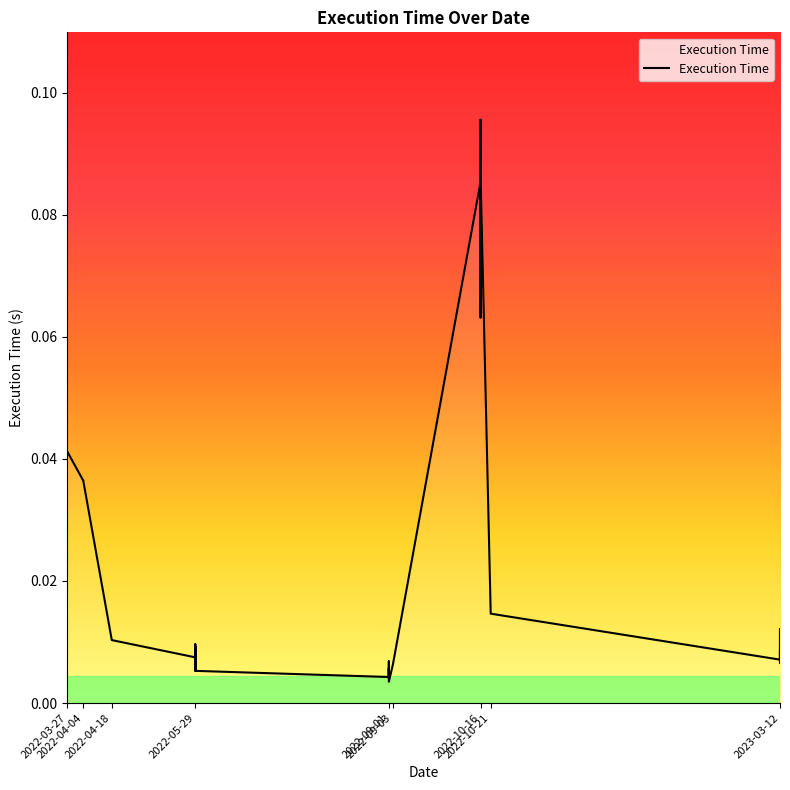

The value at 2022-05-29 is 0.0. True or false?

False